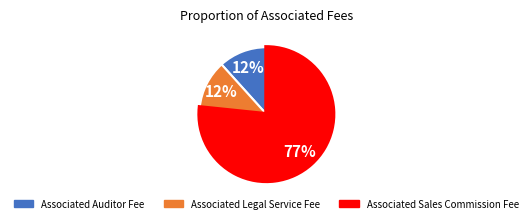

The Associated Auditor Fee slice represents 6% of the pie. True or false?

False